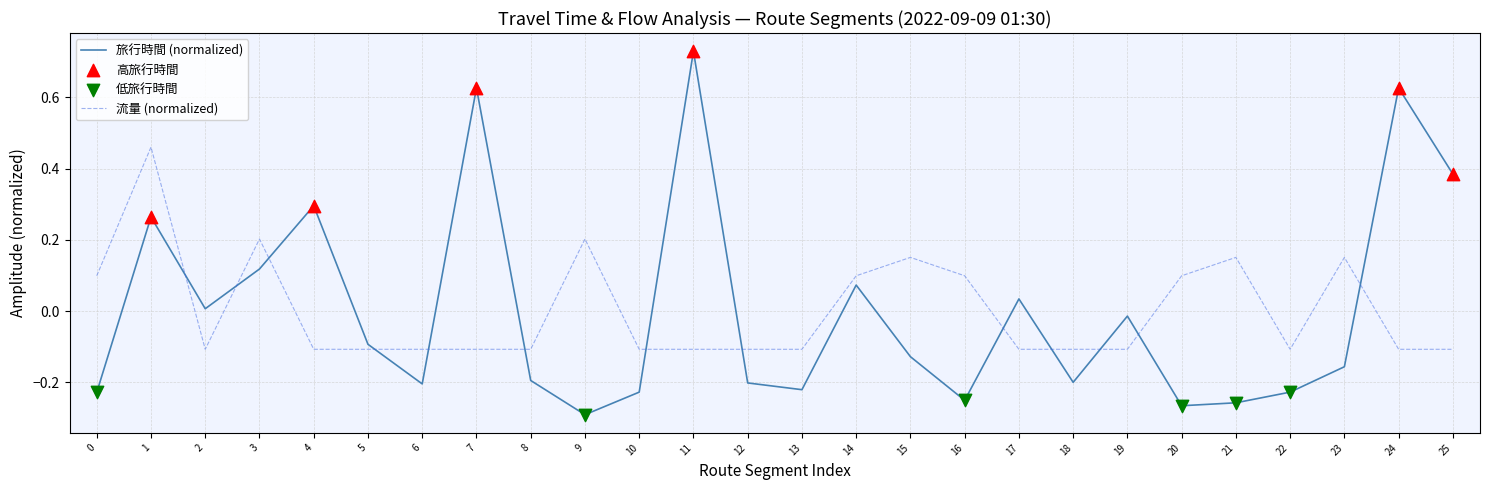

Which series has the widest spread of values?

旅行時間 (normalized)